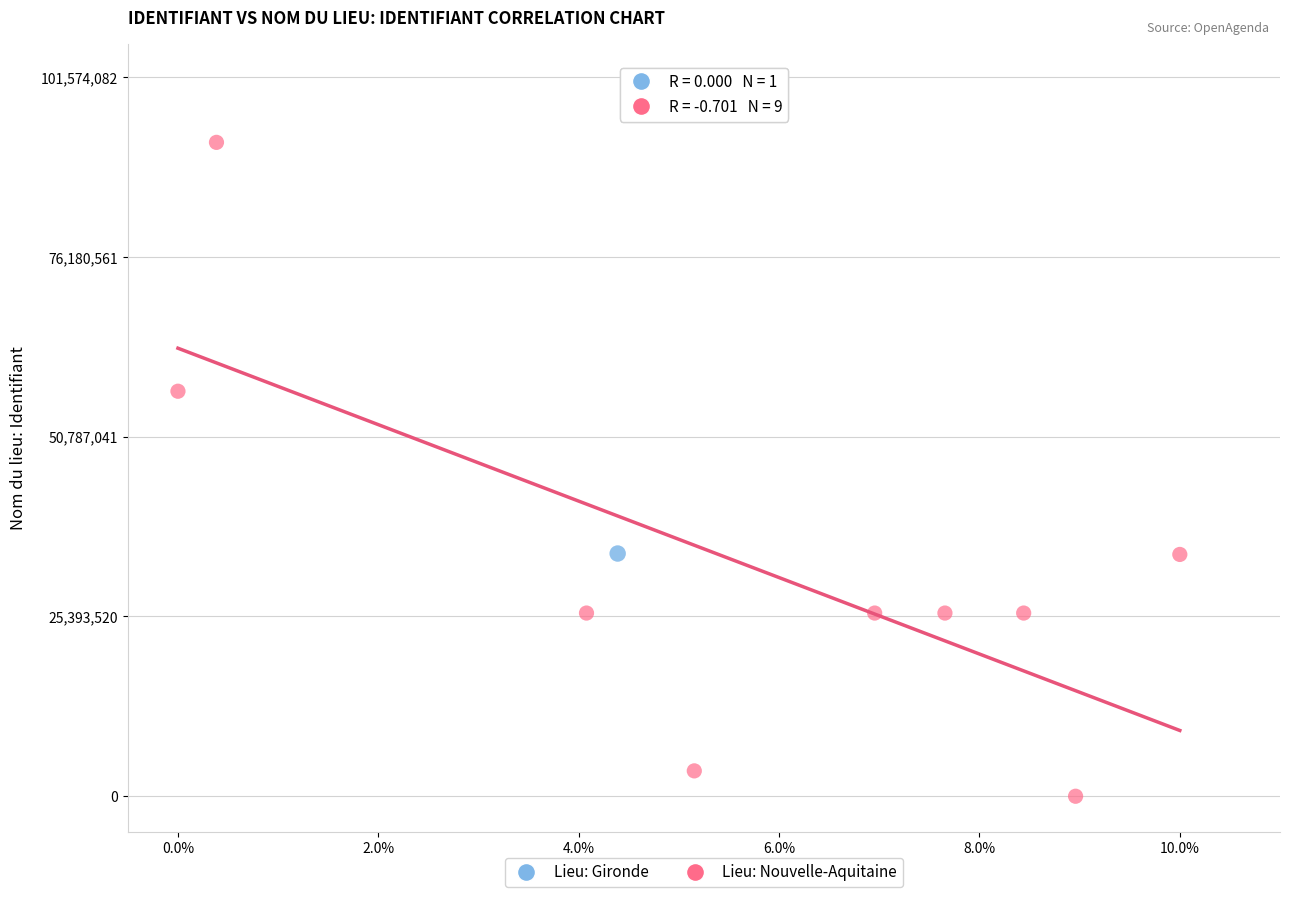

What are all the series names shown in the legend?

Lieu: Gironde, Lieu: Nouvelle-Aquitaine